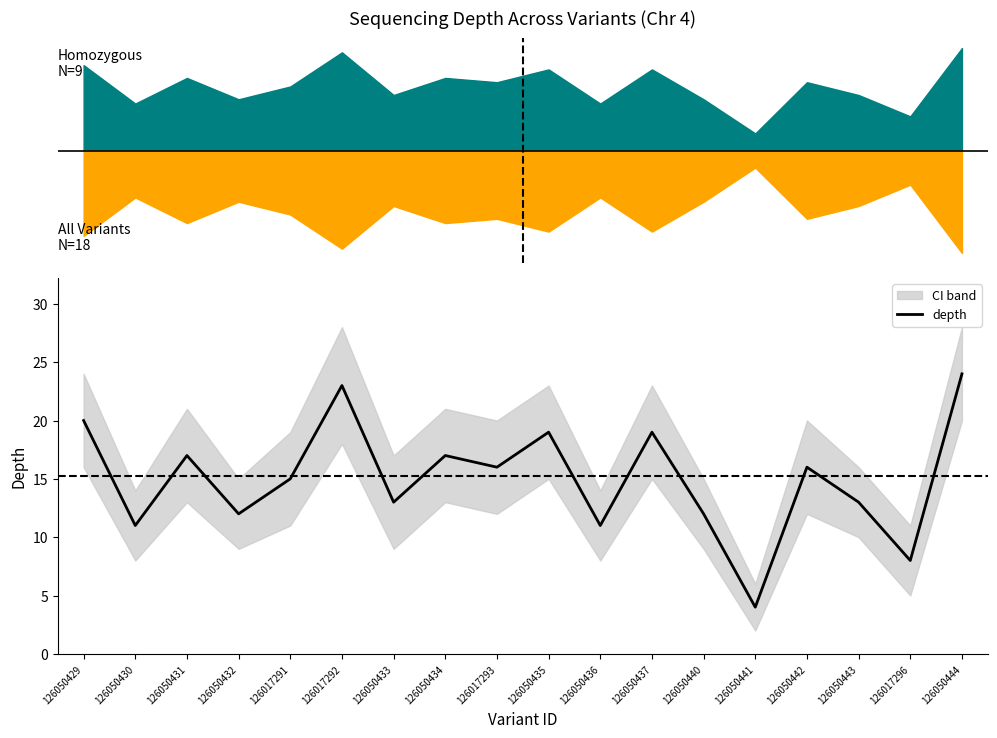

At which category does the data reach its first local valley?

126050430